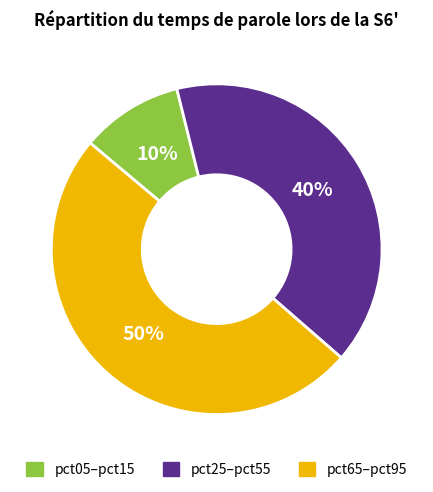

To the nearest percent, what percentage of the pie is pct05–pct15?

10%